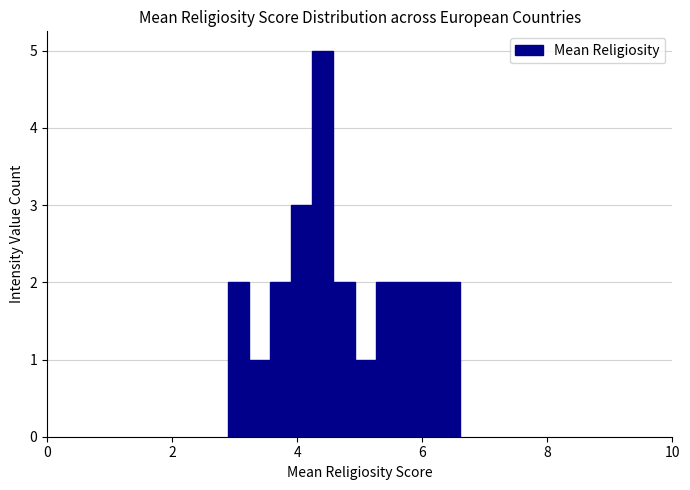

Read against the x-axis, roughly where is the centre of the tallest bar?

4.4